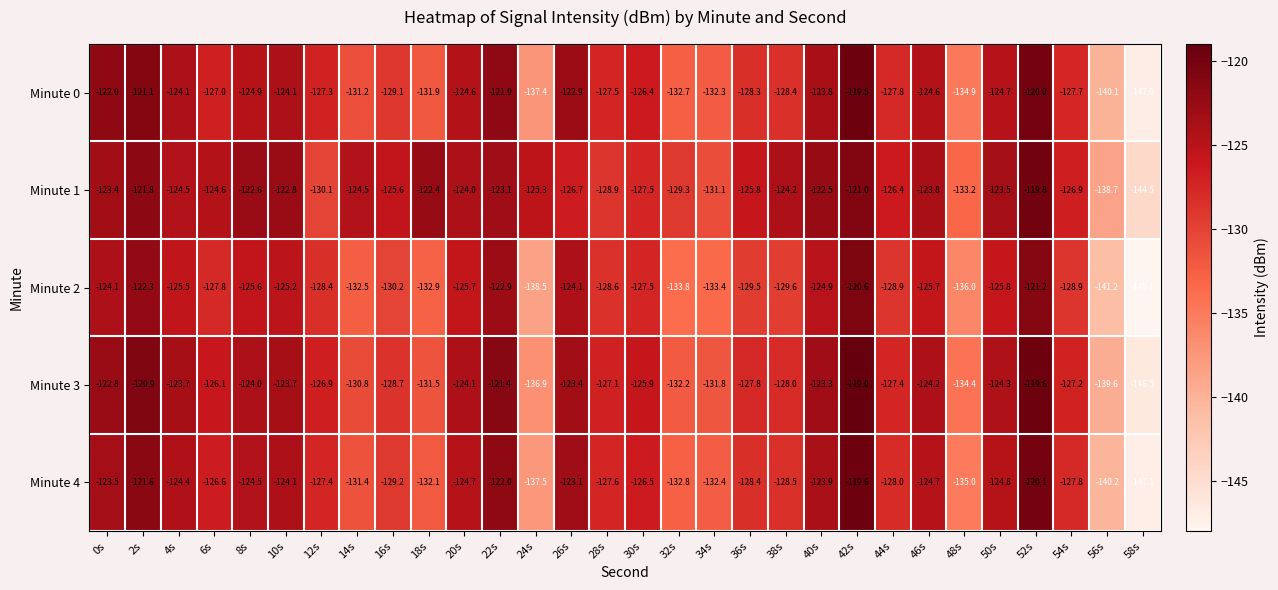

The value of Minute 4 at 50s is -204.0. True or false?

False